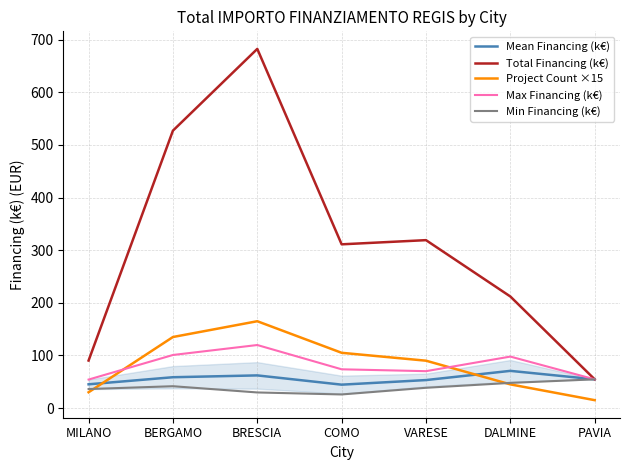

What are all the series names shown in the legend?

Mean Financing (k€), Total Financing (k€), Project Count ×15, Max Financing (k€), Min Financing (k€)